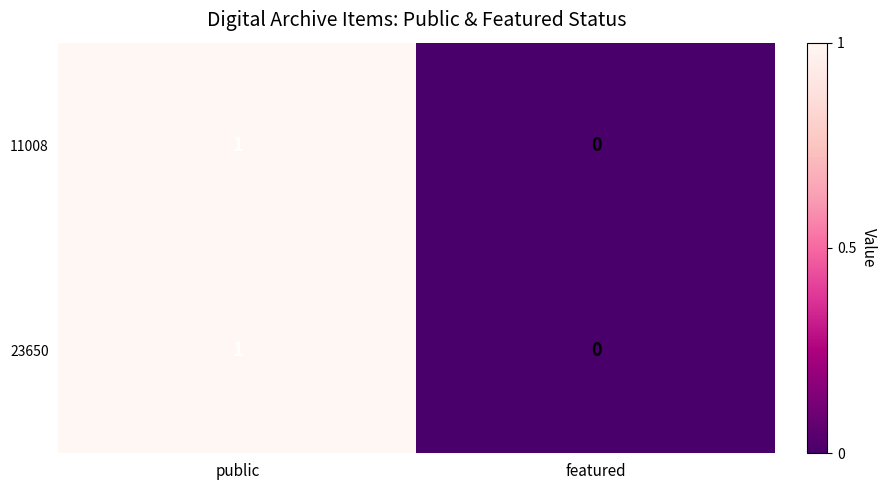

List the labels in order of 11008 value, smallest first.

featured, public